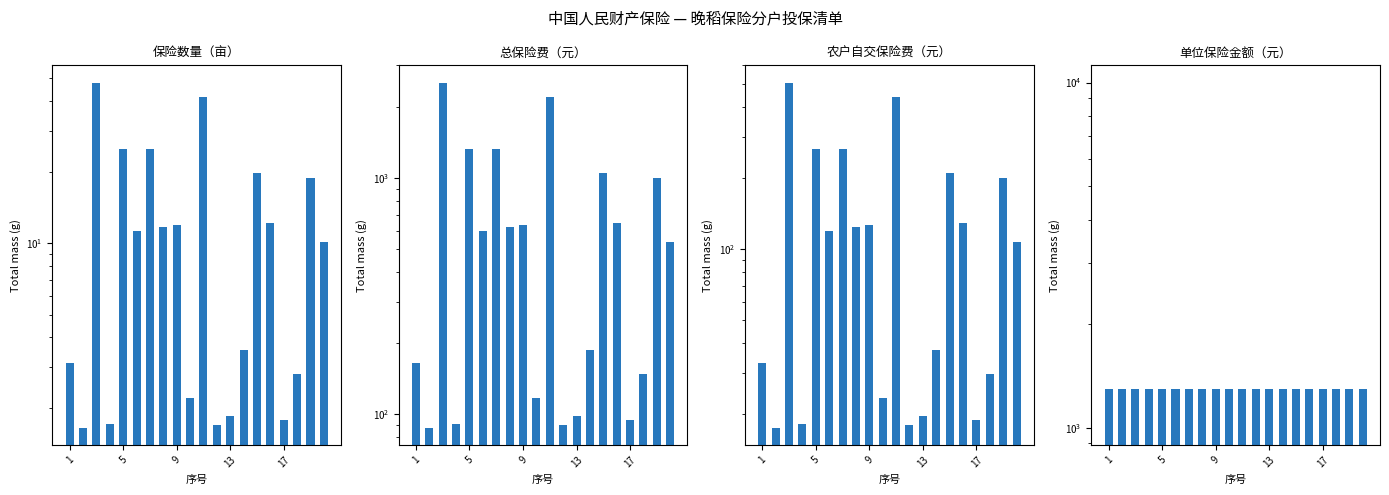

What is the average value of the 单位保险金额（元） series?

1290.0